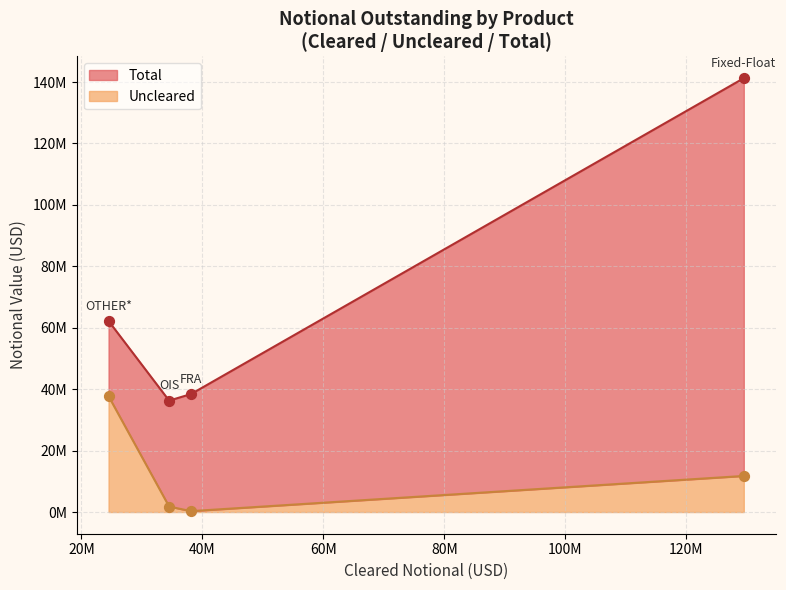

What is the total value across all series at FRA?

38052266